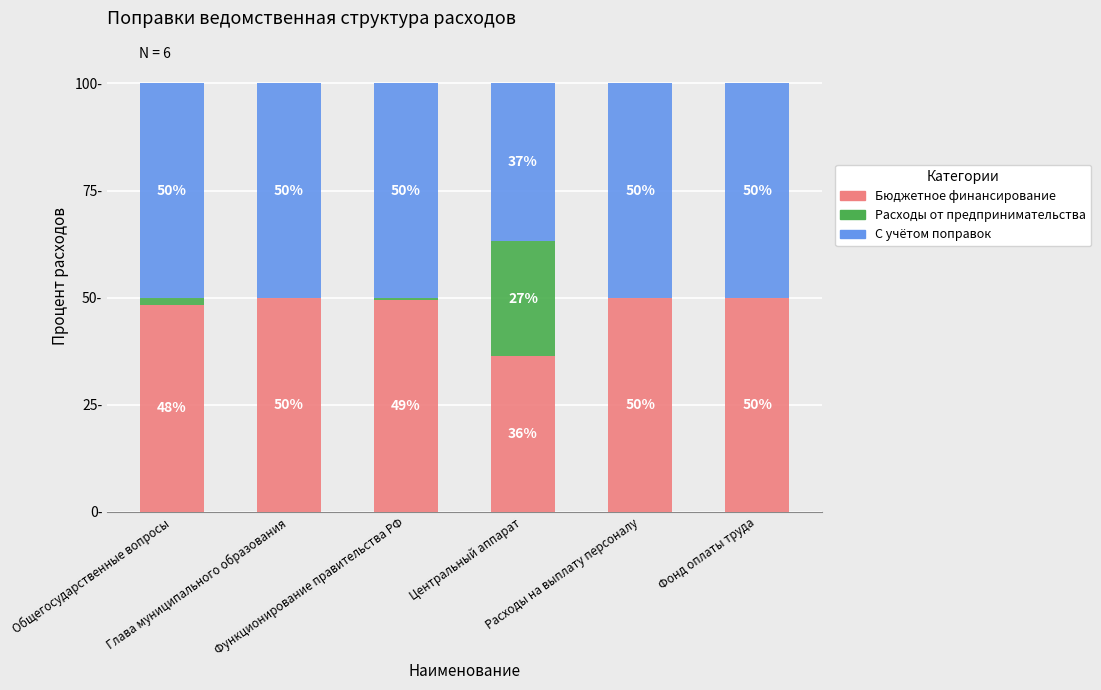

Are the bars grouped side by side (vs. stacked)?

No